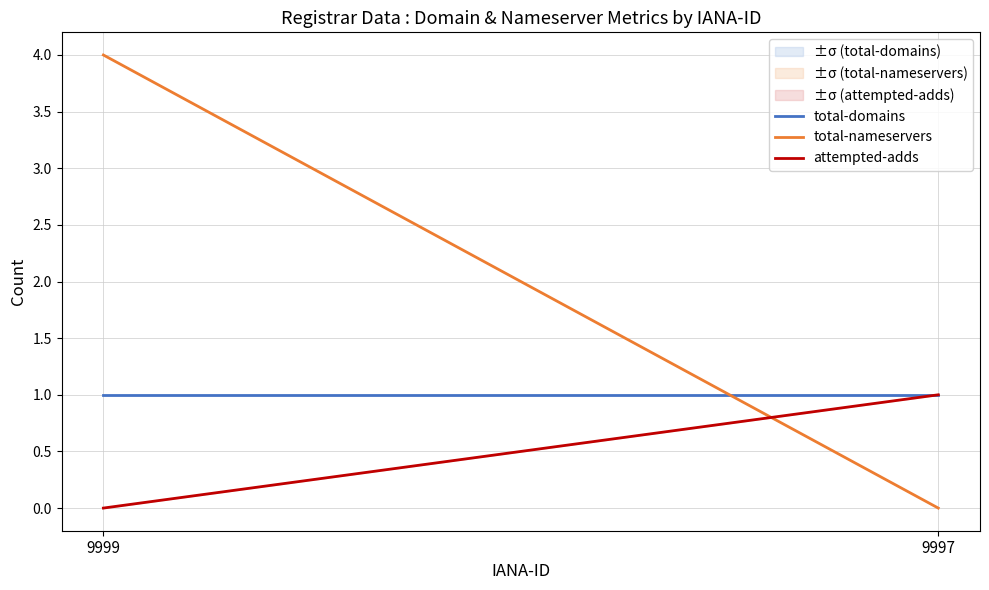

Count the number of categories in the chart.

2